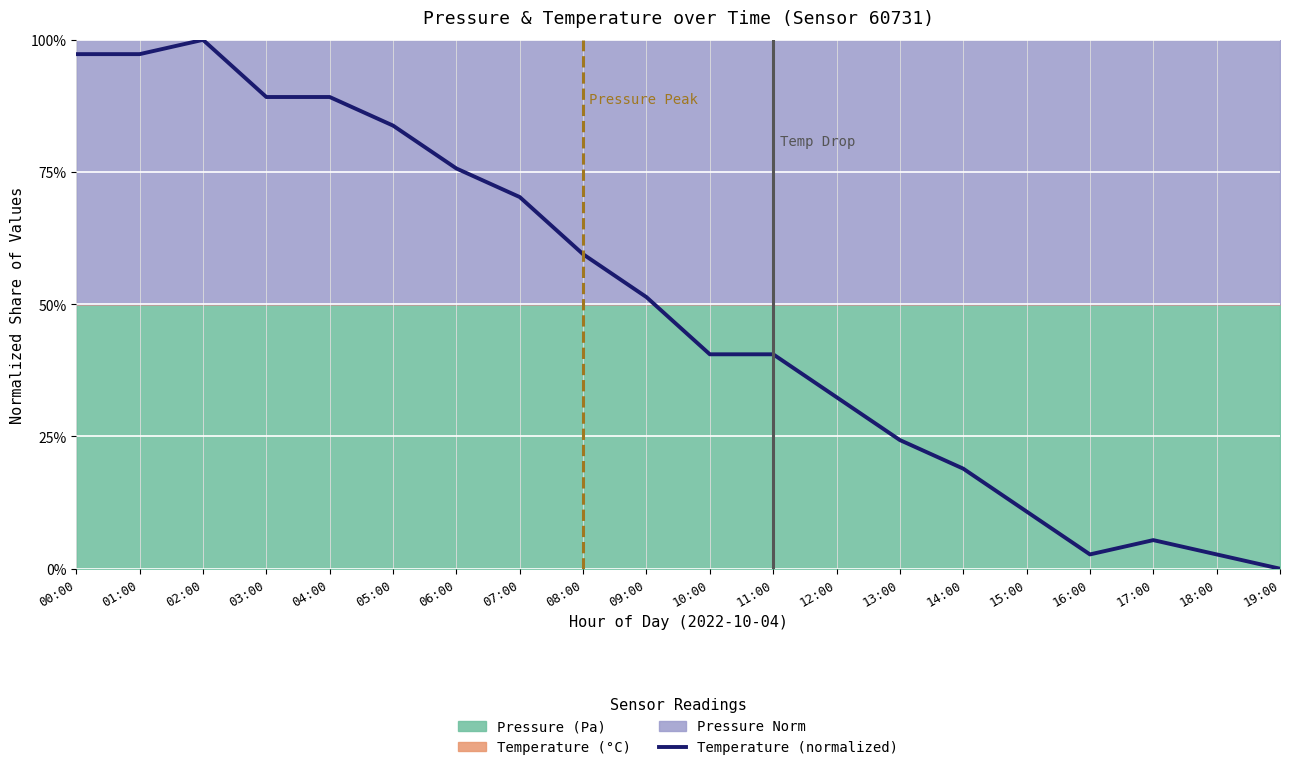

What is the average value?

49.6